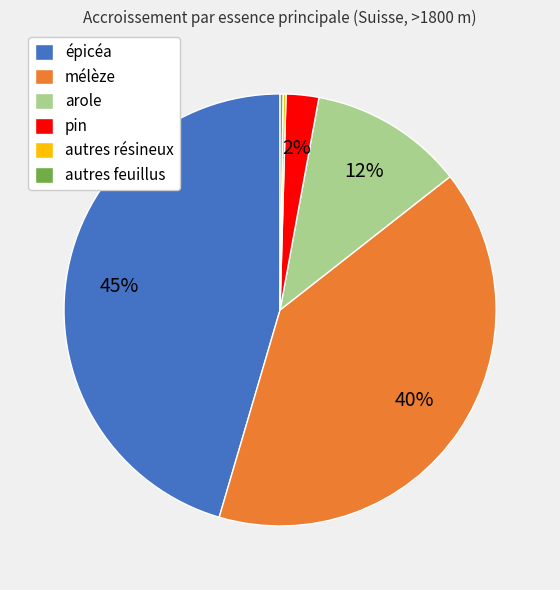

What percentage is the pin slice, to the nearest percent?

2%